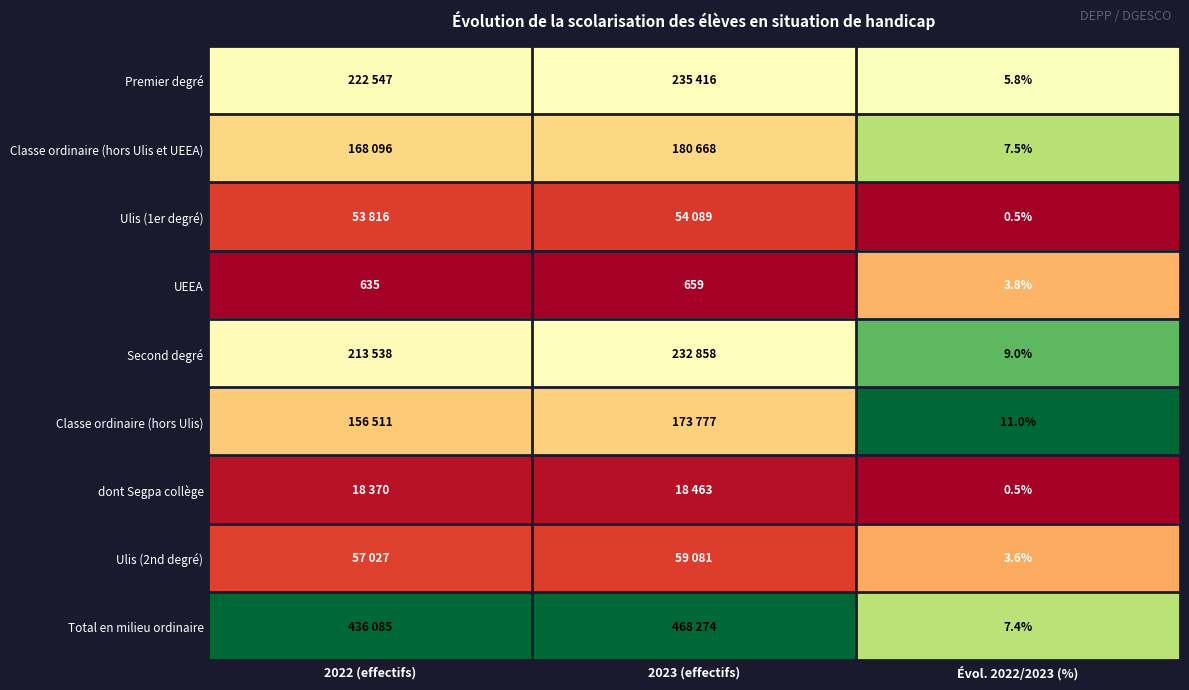

Is the value of dont Segpa collège at Évol. 2022/2023 (%) greater than the value of Ulis (2nd degré) at Évol. 2022/2023 (%)?

No